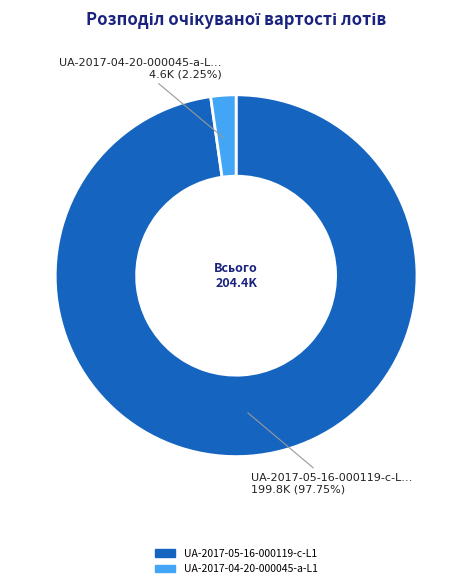

Which category has the smallest portion of the pie?

UA-2017-04-20-000045-a-L1